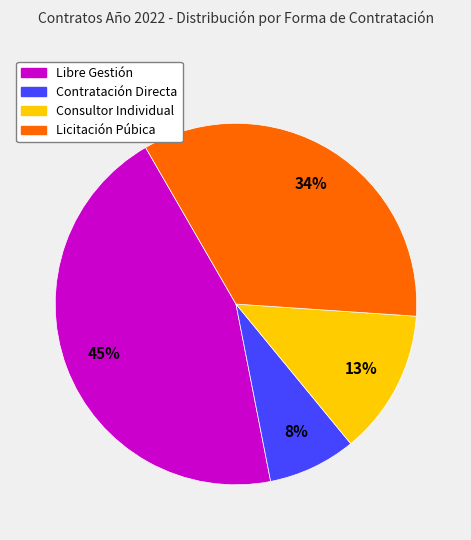

Does any single category account for the majority?

No